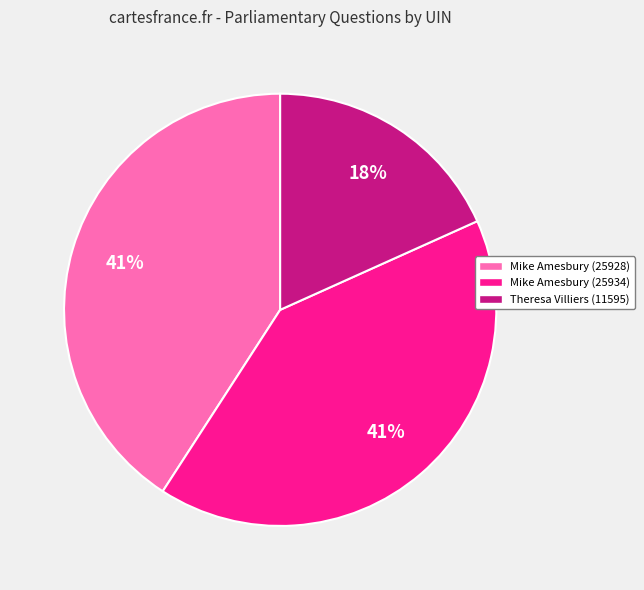

Count the number of slices in the pie.

3